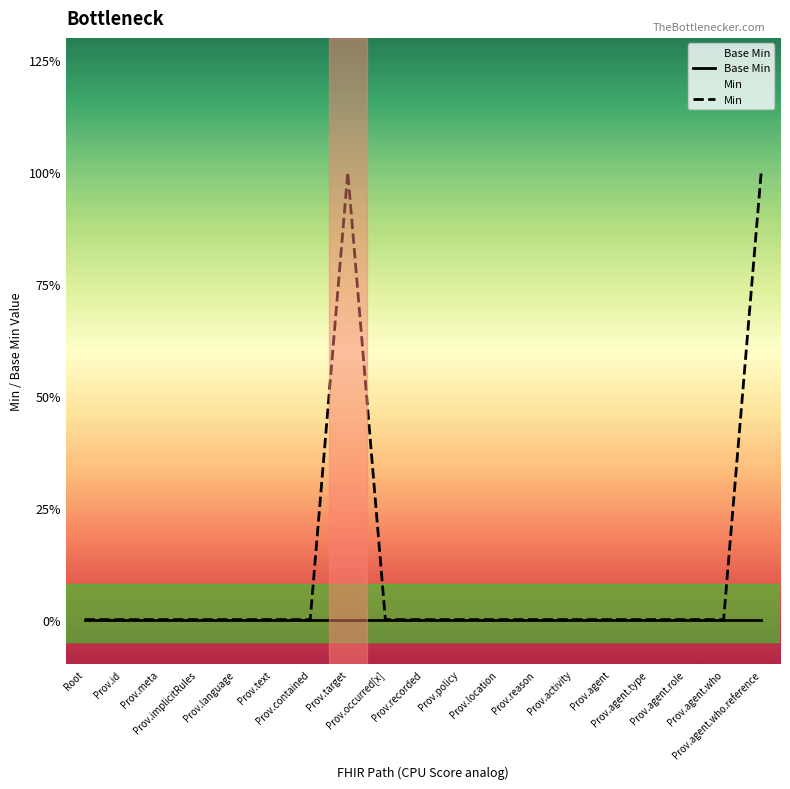

True or false: Min and Base Min cross at least once.

False